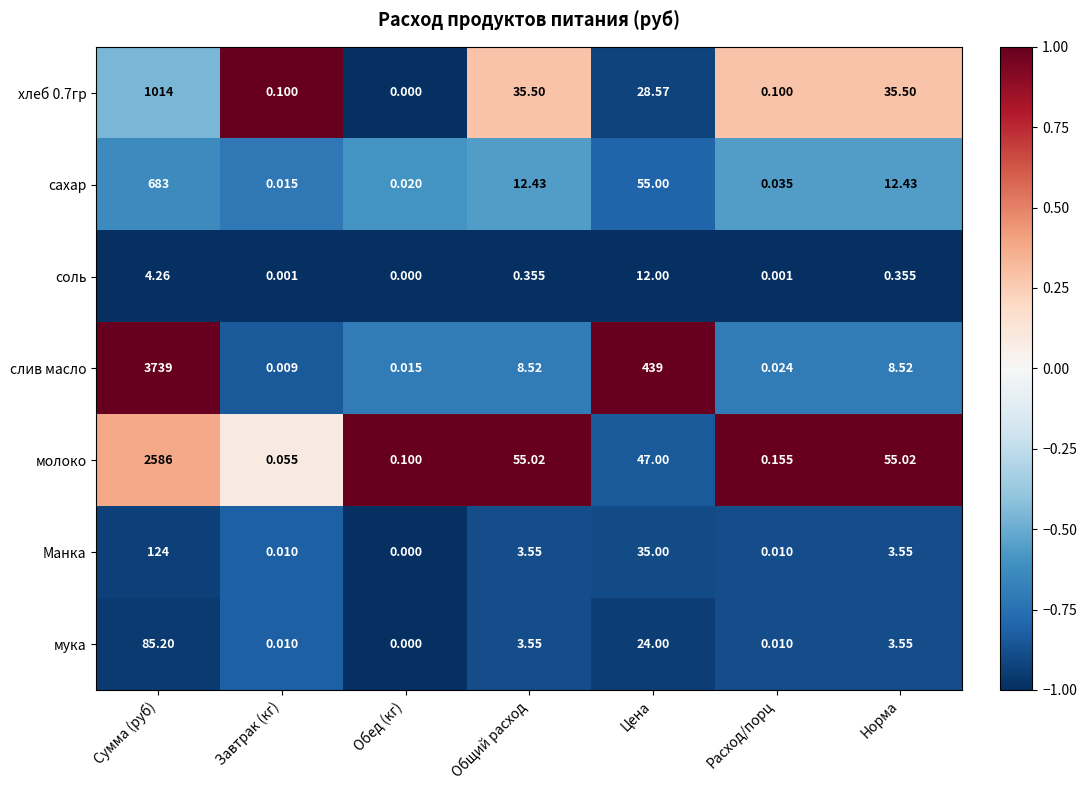

Which series has the largest total across all categories?

слив масло